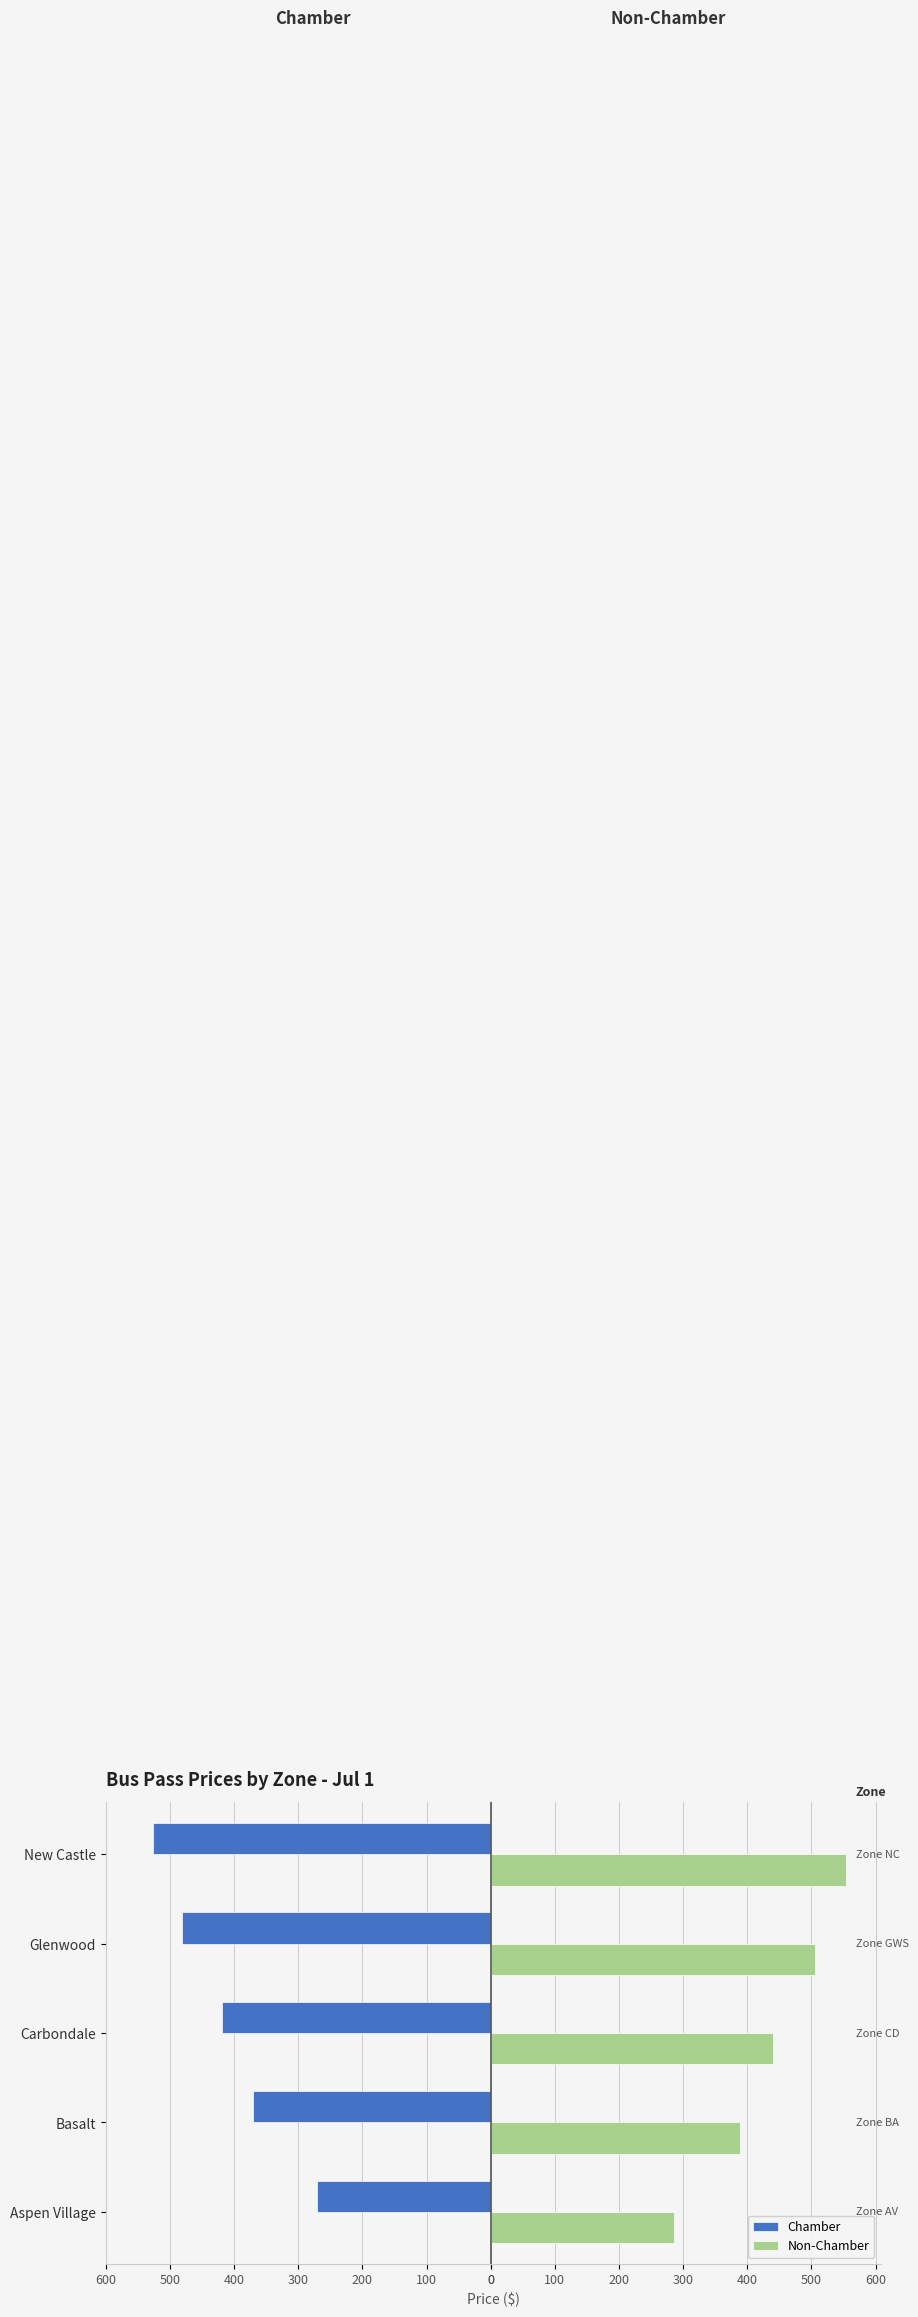

Reading right to left, what are all the values shown in this chart?

Chamber: -526	-481	-418	-370	-271
Non-Chamber: 554	506	440	389	286